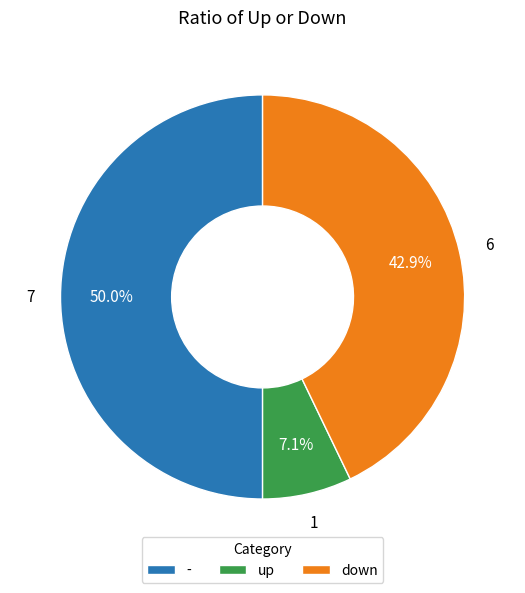

The - slice represents 50% of the pie. True or false?

True